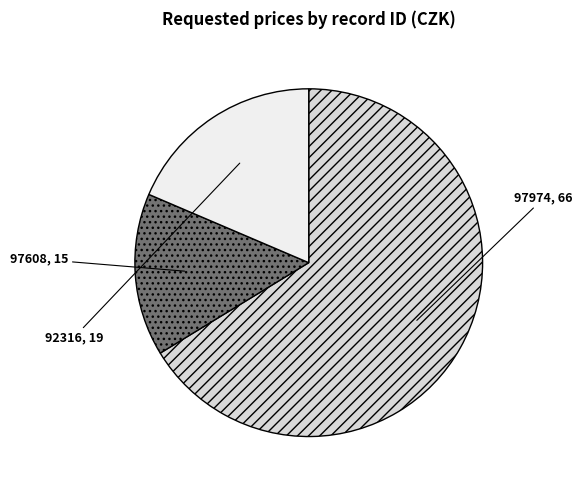

What is the majority slice?

97974